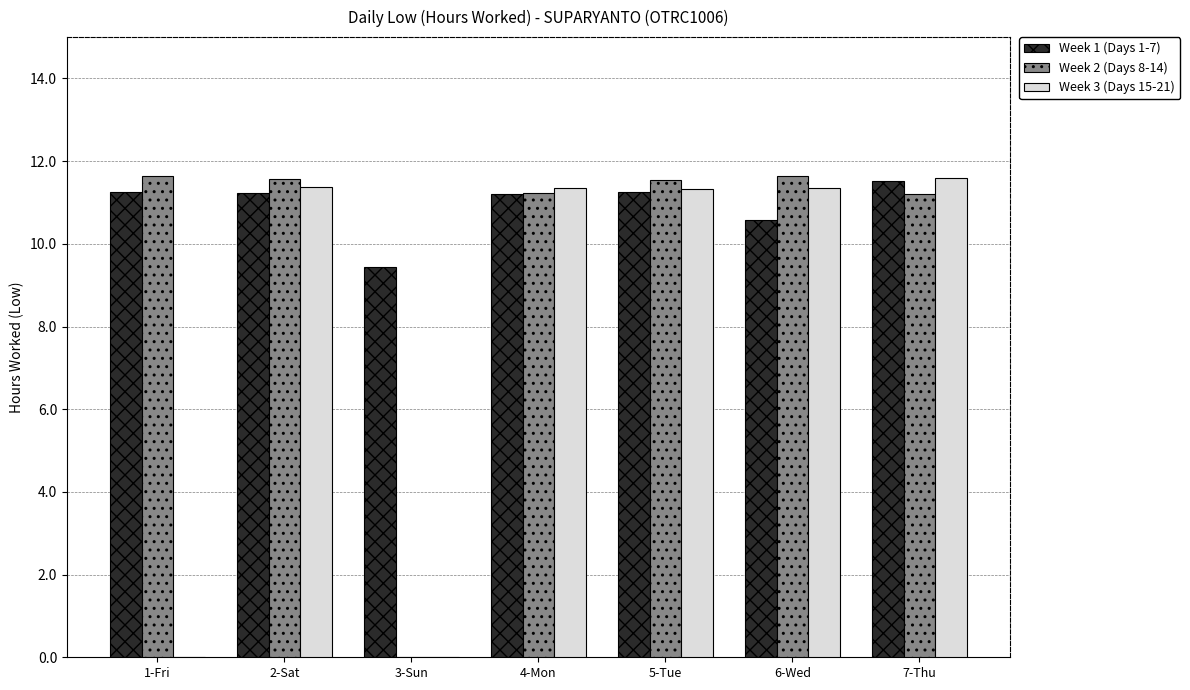

Where does the Week 1 (Days 1-7) series first go above 11?

1-Fri